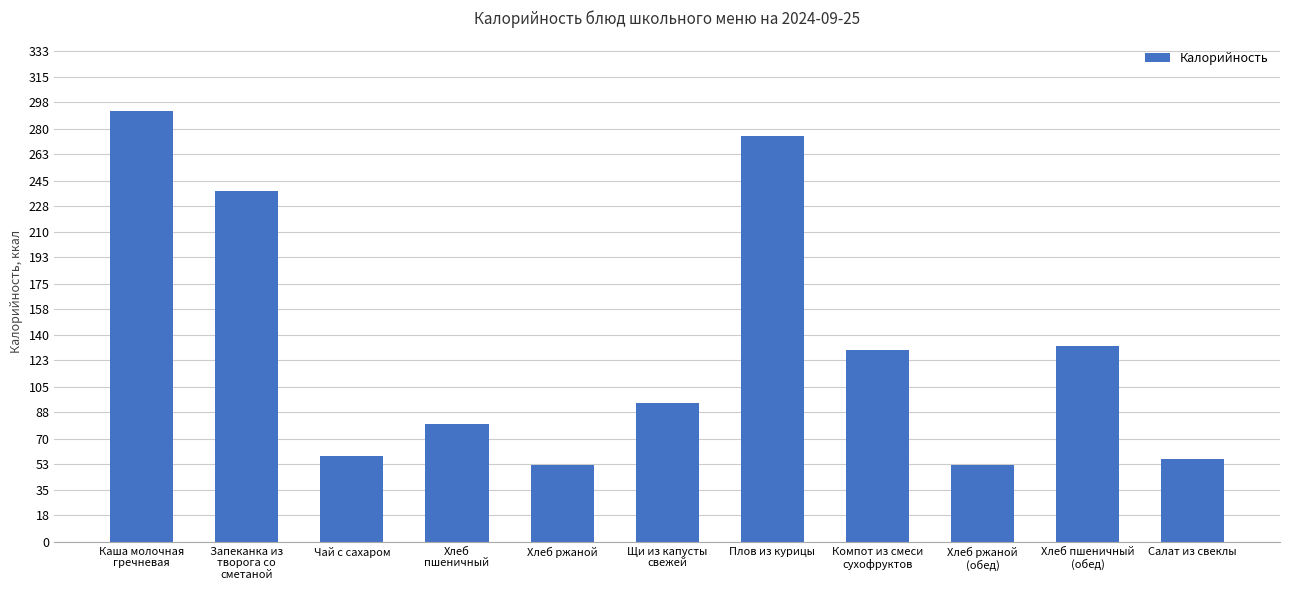

What is the approximate value at Хлеб пшеничный
(обед), to the nearest 50?

150